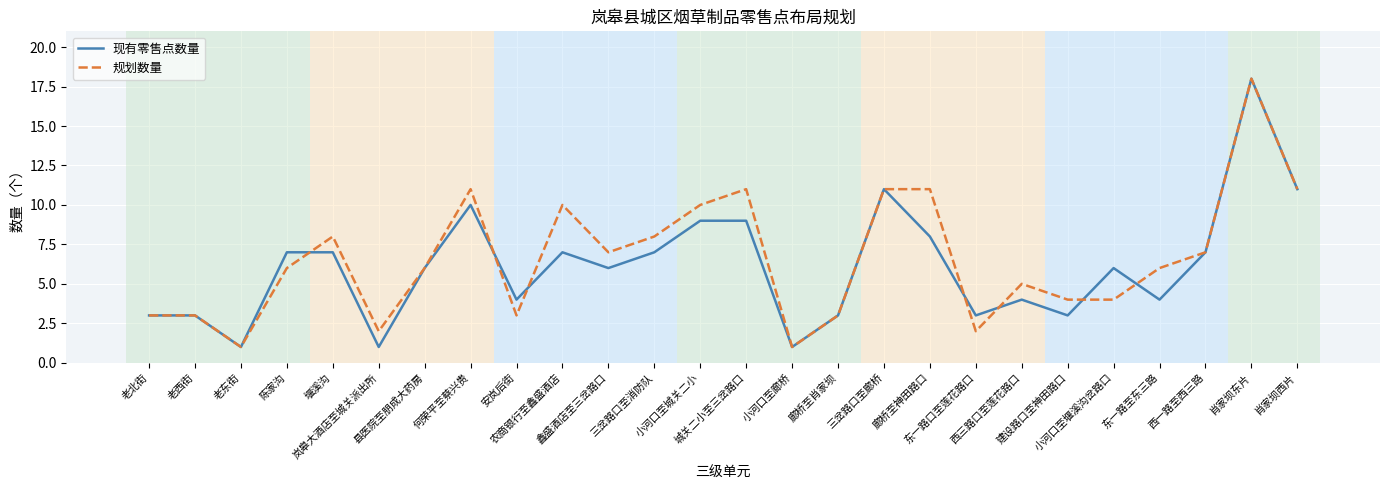

Which label corresponds to the largest value in the chart?

肖家坝东片